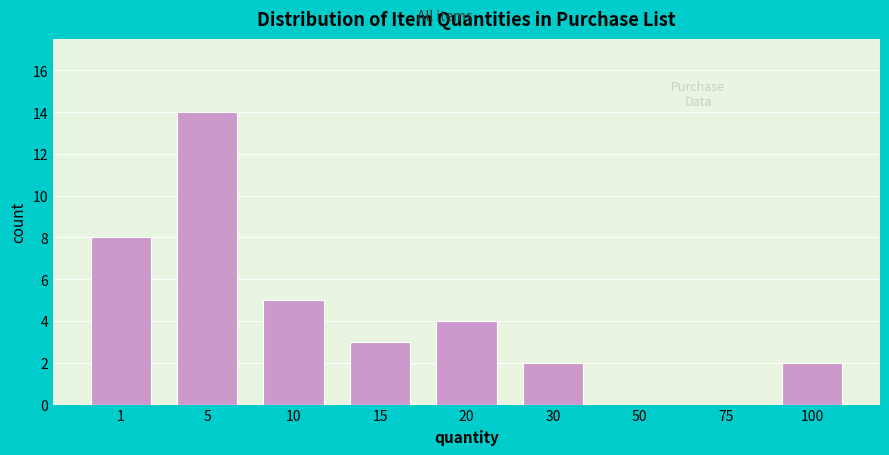

Reading left to right, list all the values displayed in this chart.

1=8	5=14	10=5	15=3	20=4	30=2	50=0	75=0	100=2